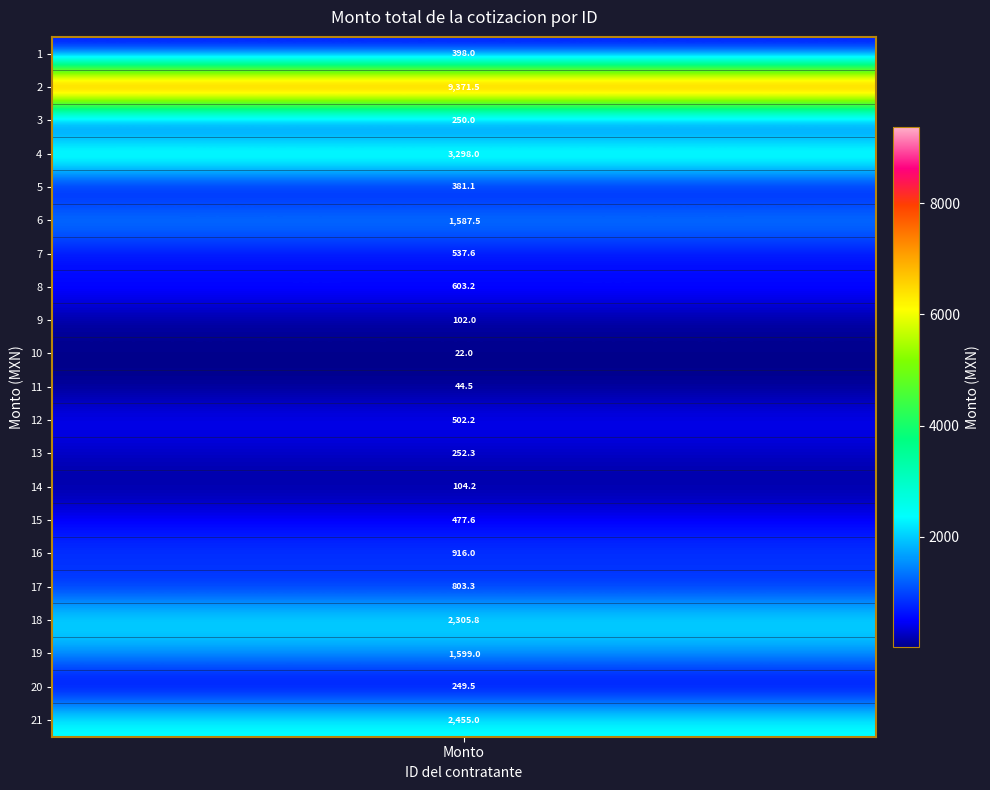

True or false: the data shows 916.0 at 16.

True